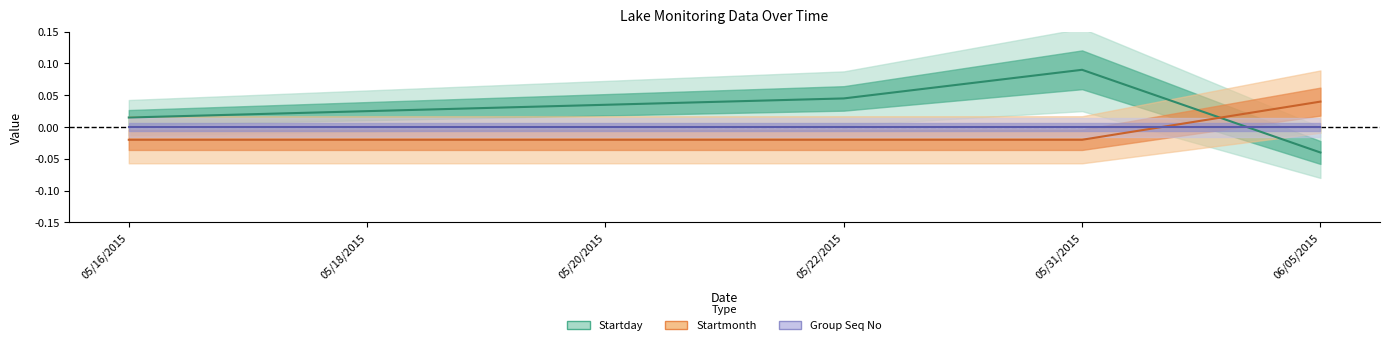

How many interior local peaks does the Startday series have?

1